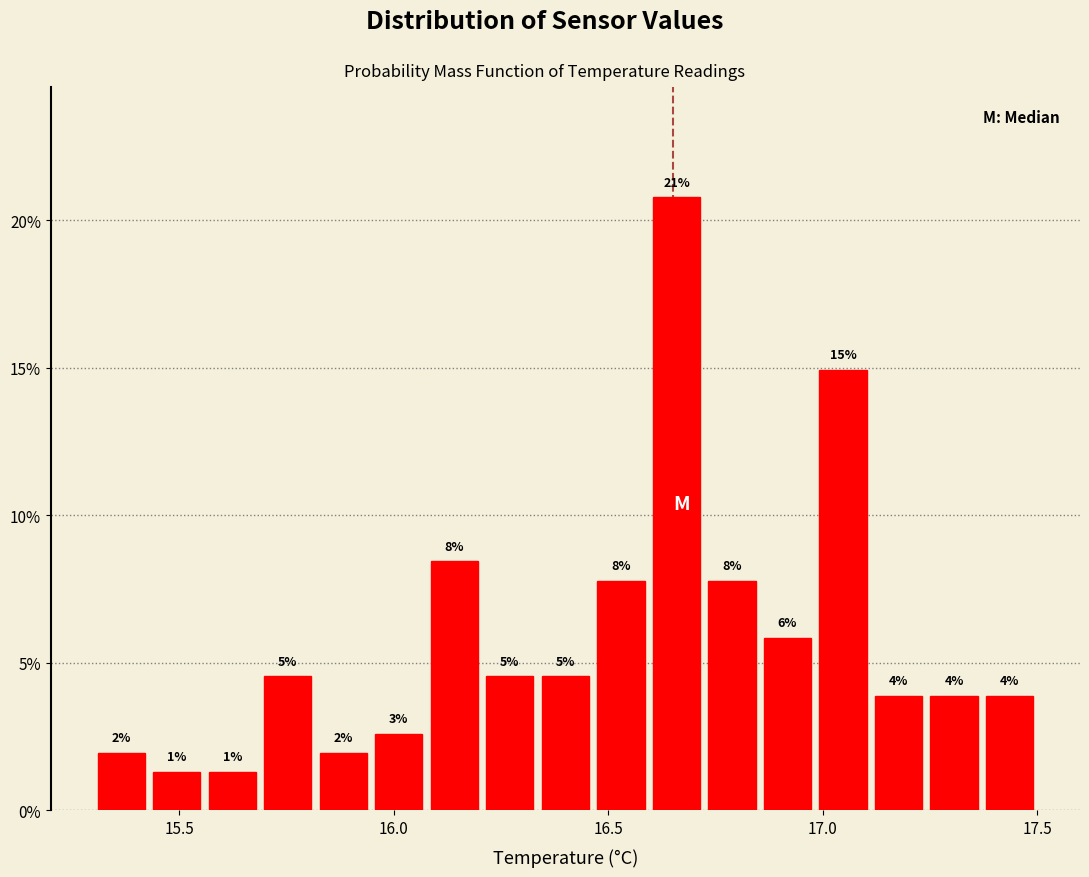

Read against the x-axis, roughly where is the centre of the tallest bar?

16.65